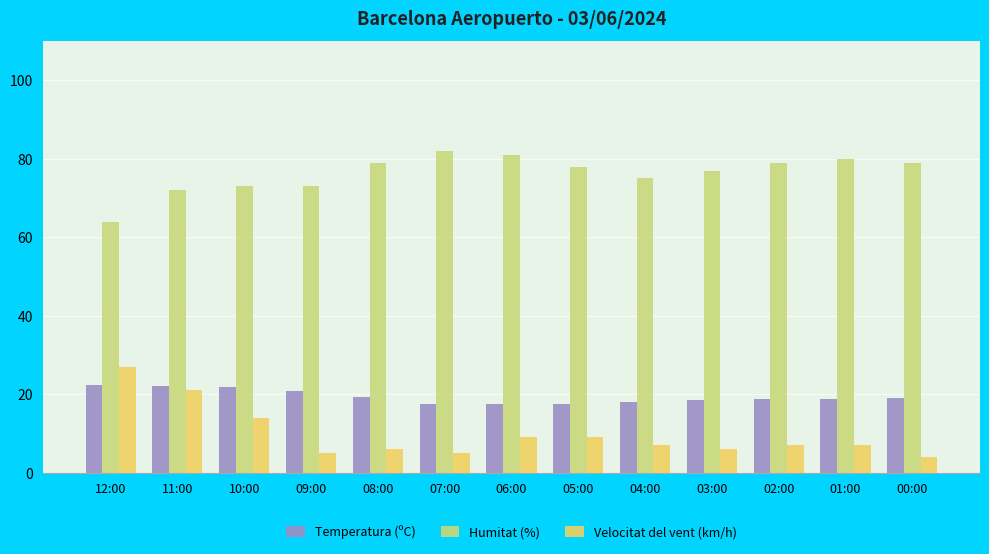

List the series in order of their peak value, lowest first.

Temperatura (ºC), Velocitat del vent (km/h), Humitat (%)